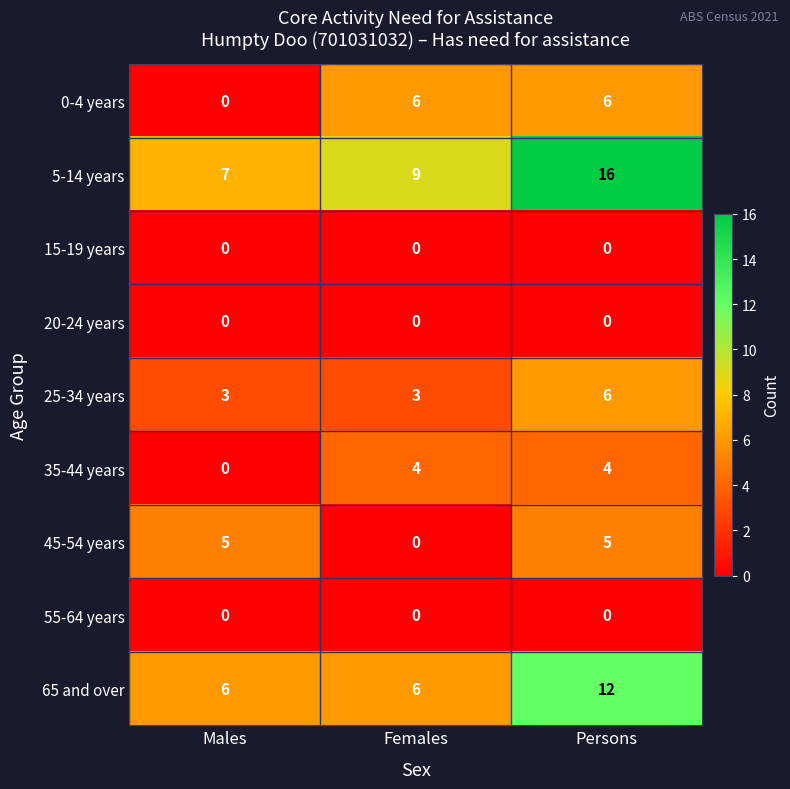

What is the total value across all series at Persons?

49